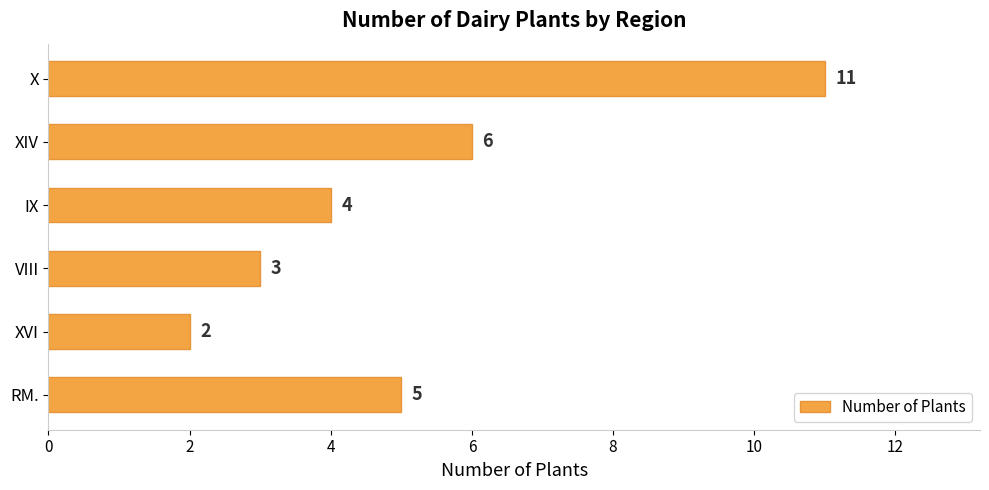

How many series are shown in this chart?

1